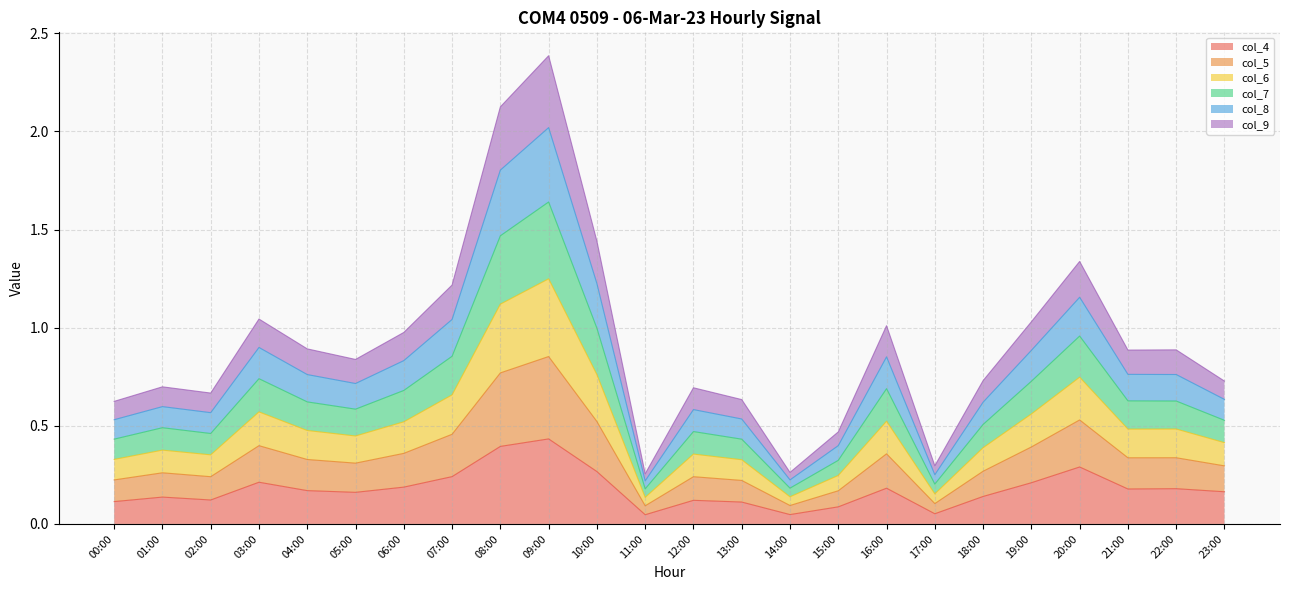

Which series has the widest spread of values?

col_6